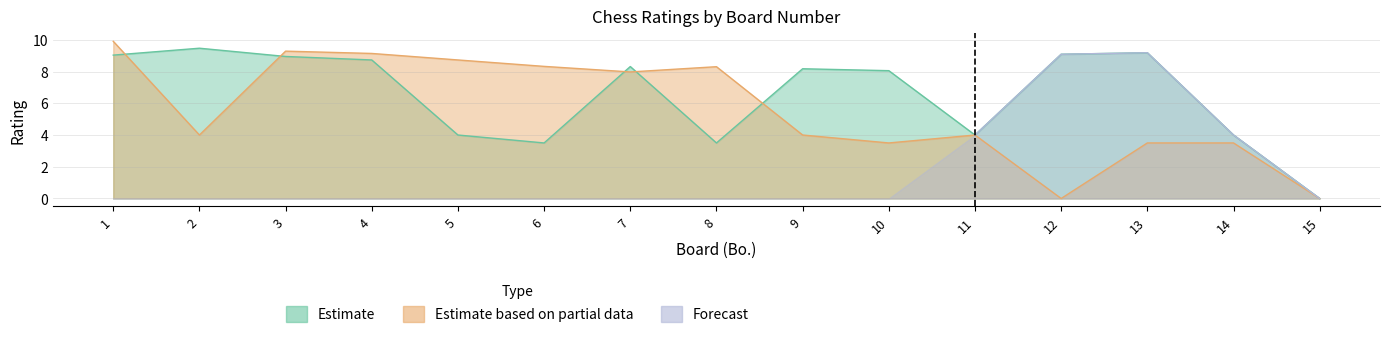

Between 8 and 13, which is larger?

13